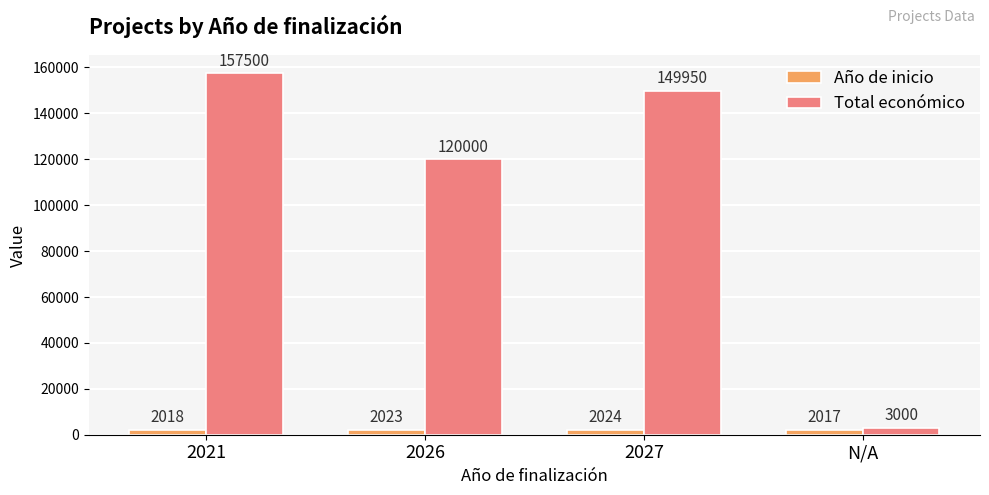

Reading left to right, list all the values displayed in this chart.

Año de inicio: 2018	2023	2024	2017
Total económico: 157500	120000	149950	3000